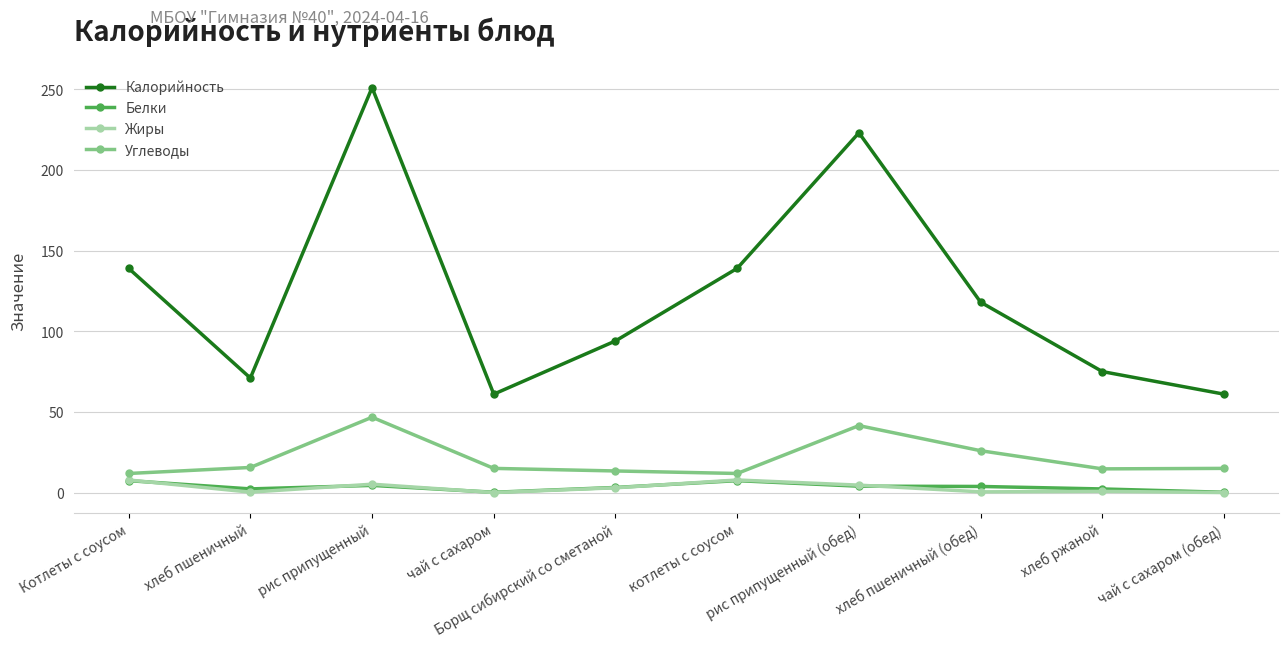

At which category does Жиры reach its first local valley?

хлеб пшеничный